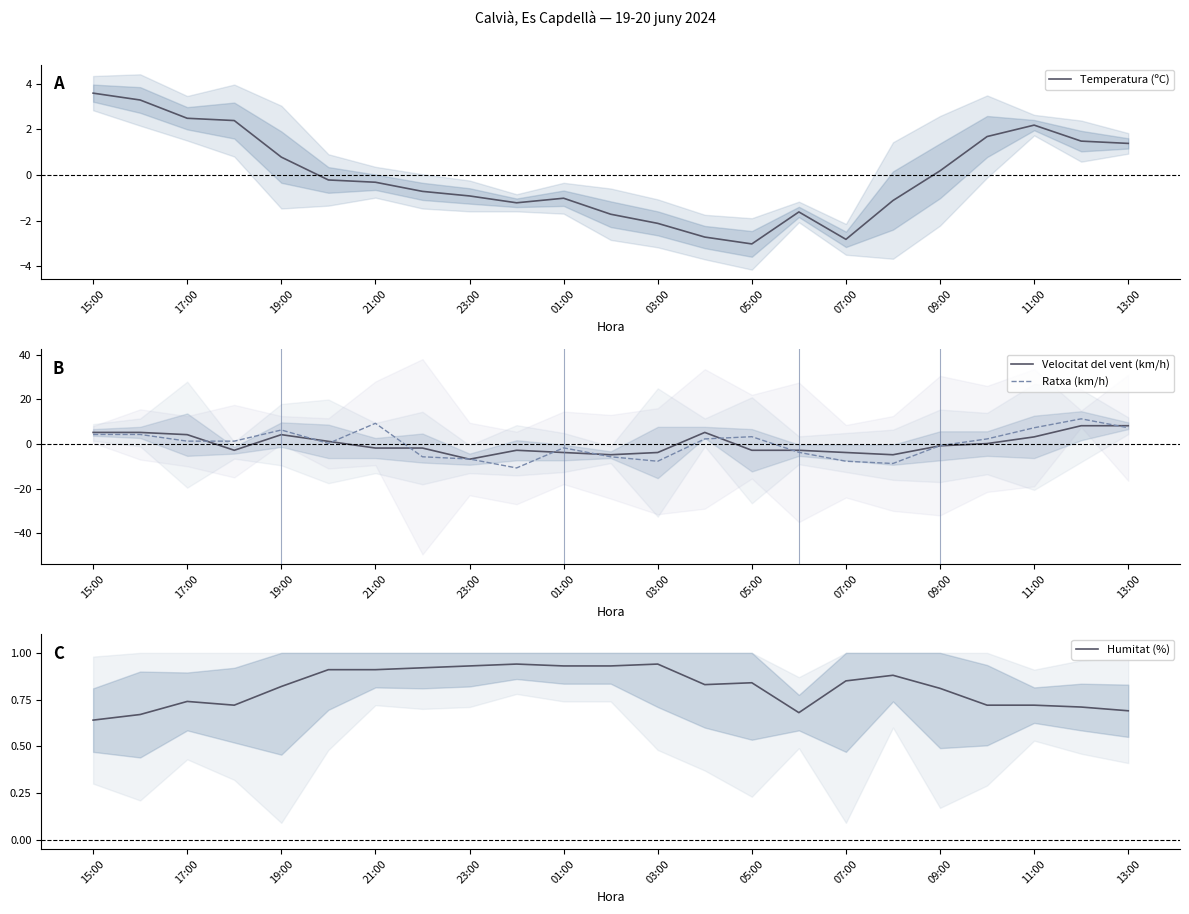

Is it true that Temperatura (ºC) equals -2.7 at 13?

True